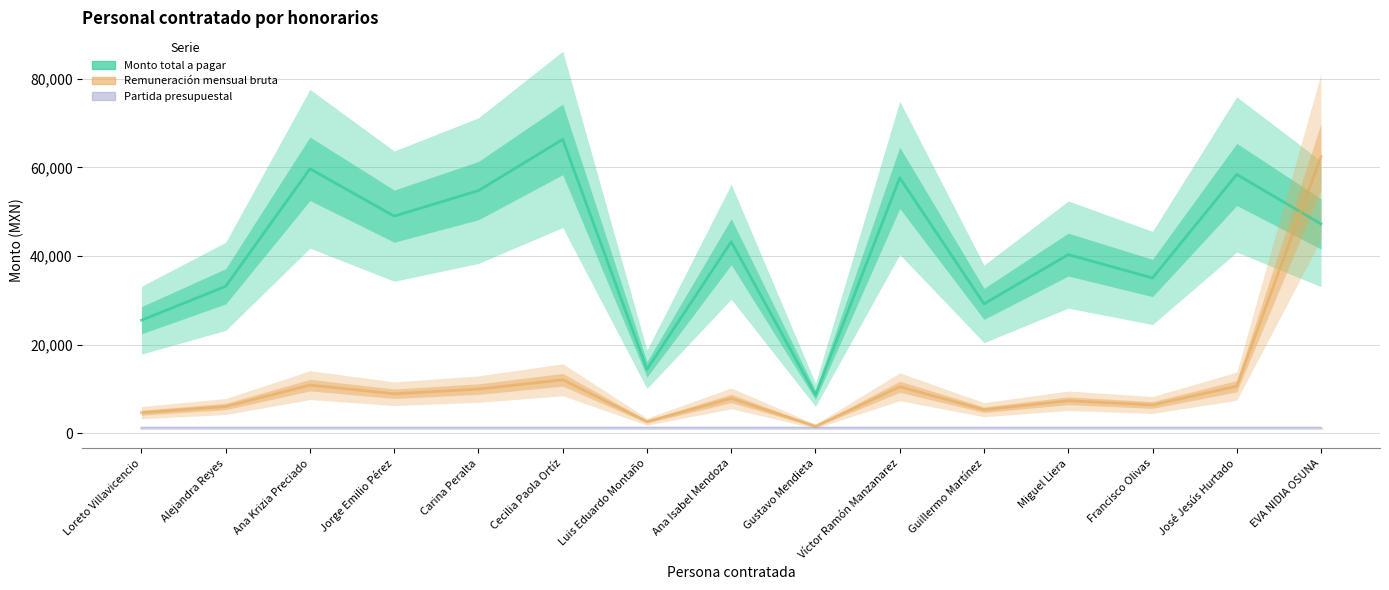

True or false: Monto total a pagar and Remuneración mensual bruta intersect in this chart.

True